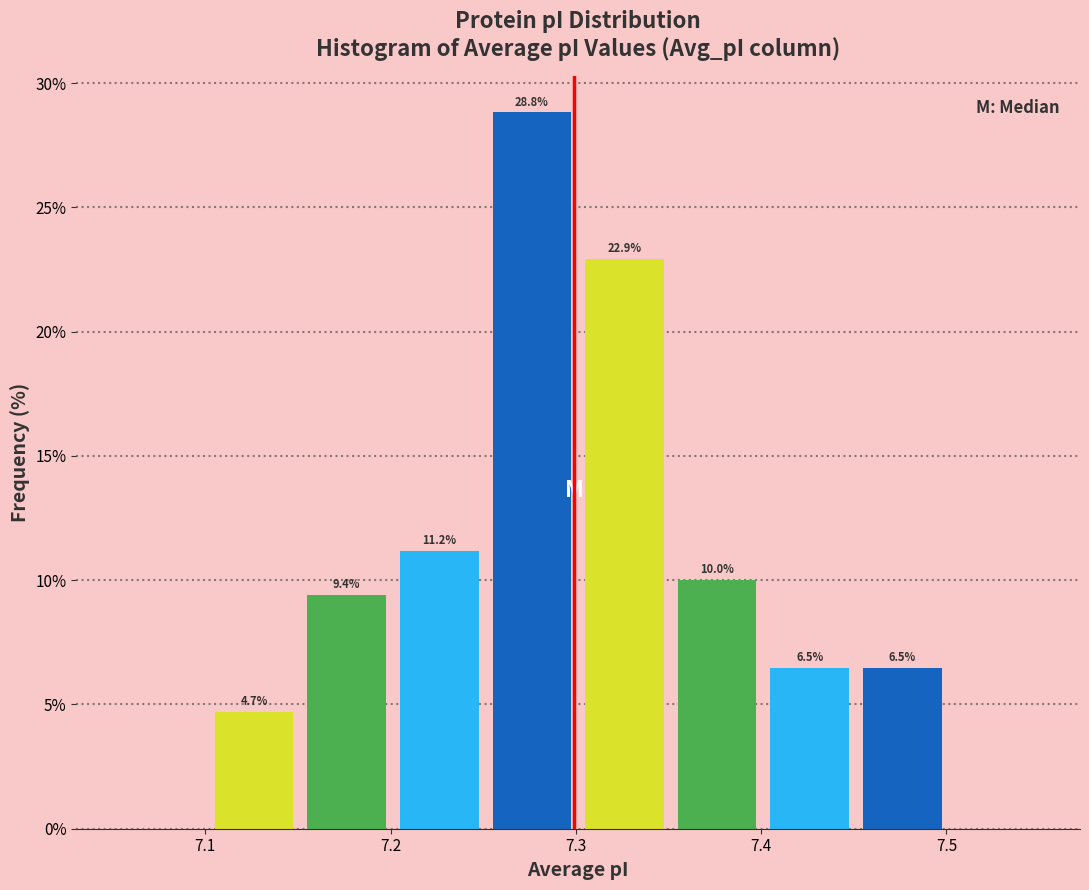

Over which range of the x-axis is the bar tallest?

7.255 to 7.305